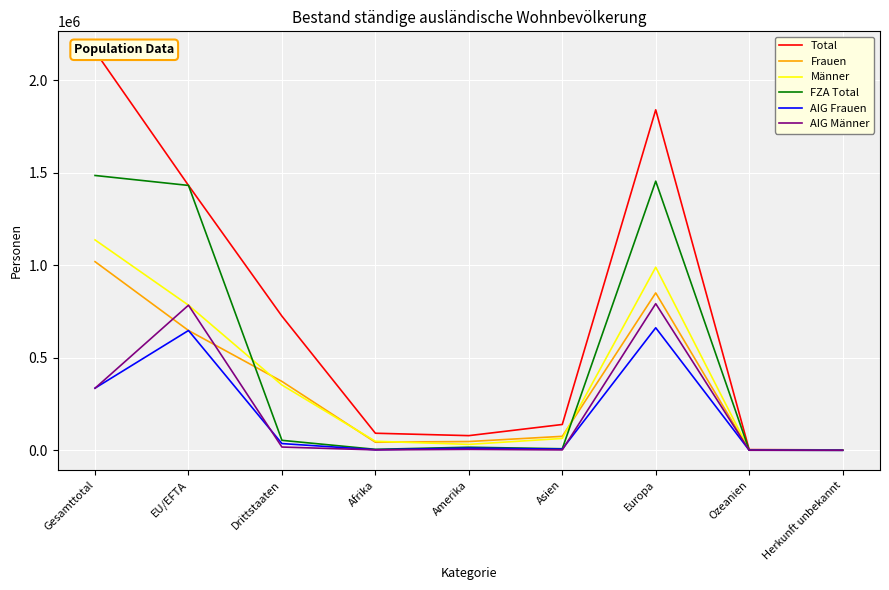

Which has a higher value, Afrika or Amerika?

Afrika